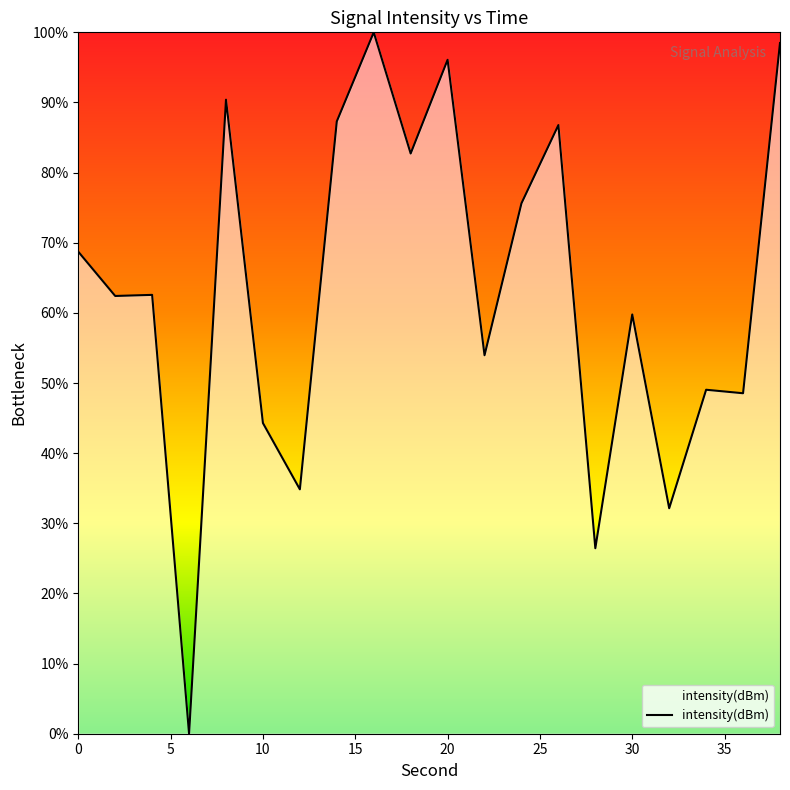

What is the difference between the maximum and minimum values?

100.0